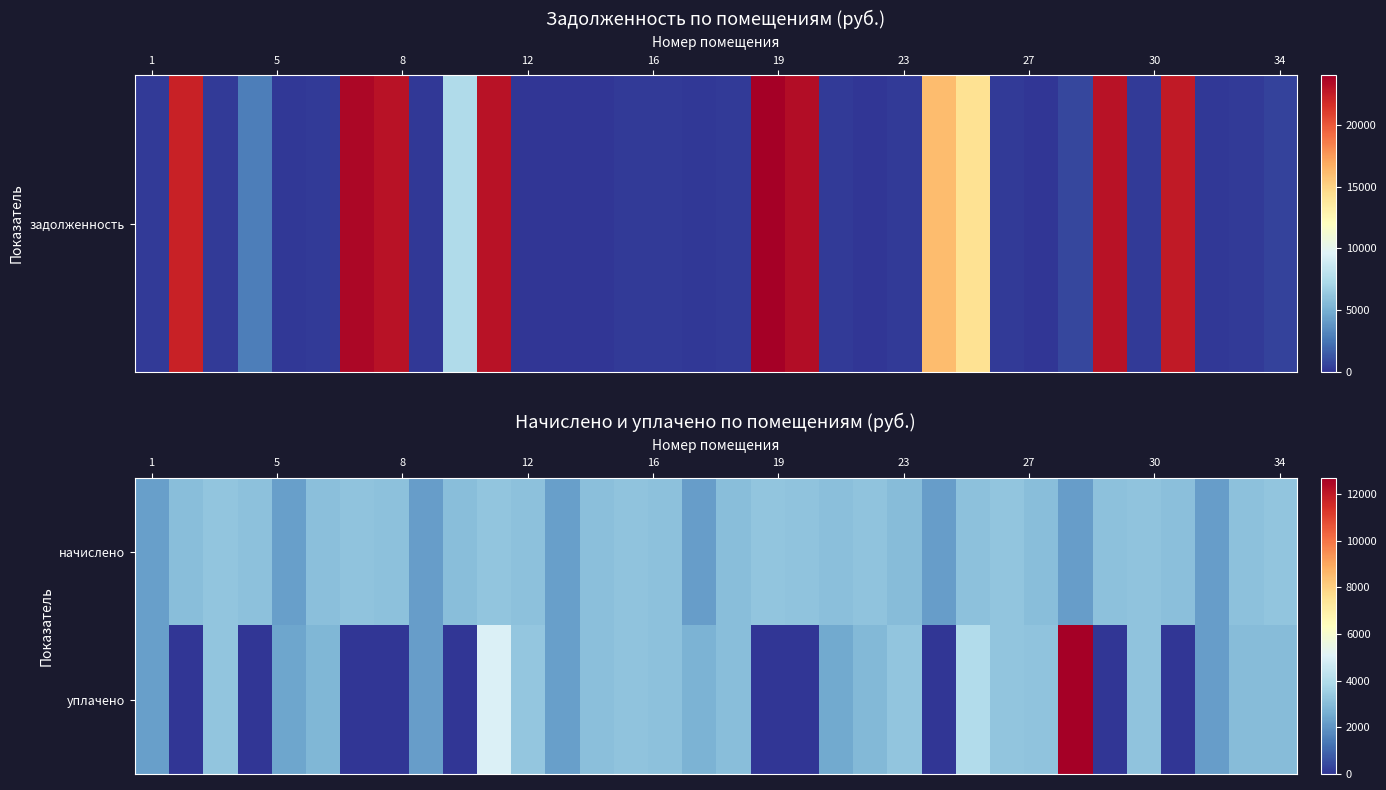

What is the maximum value shown in the chart?

12690.5